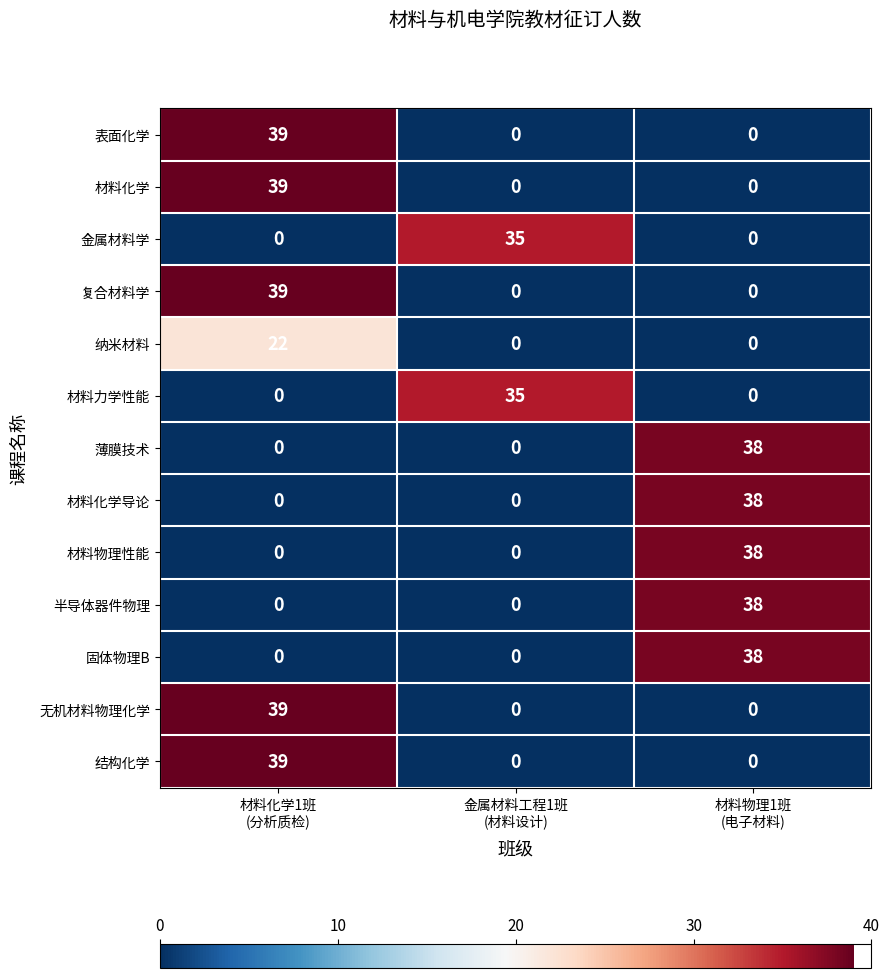

How many 材料力学性能 values are between 0 and 35?

3